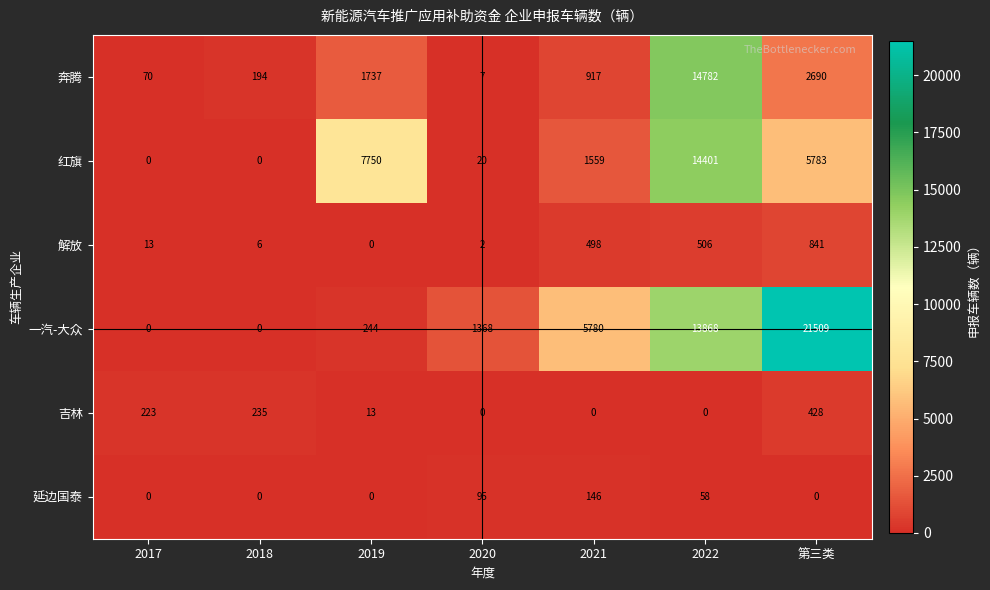

How many values in the 吉林 series are below 13?

3